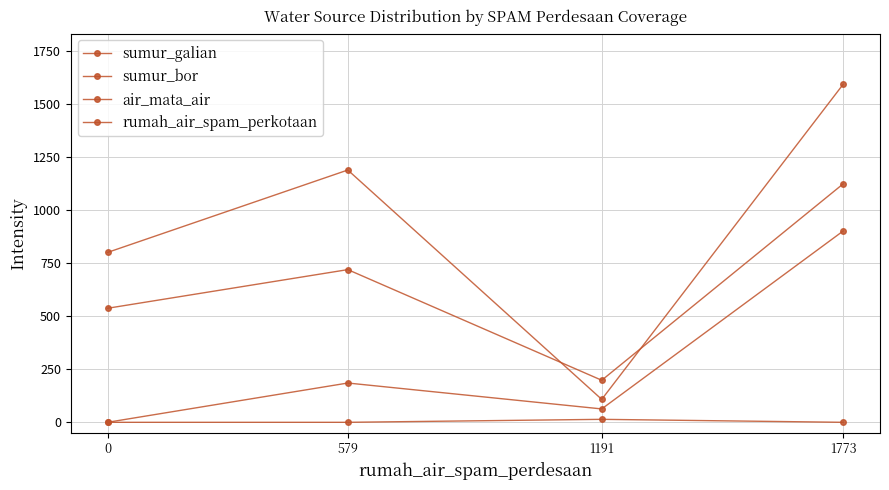

How many data points does each series have?

4